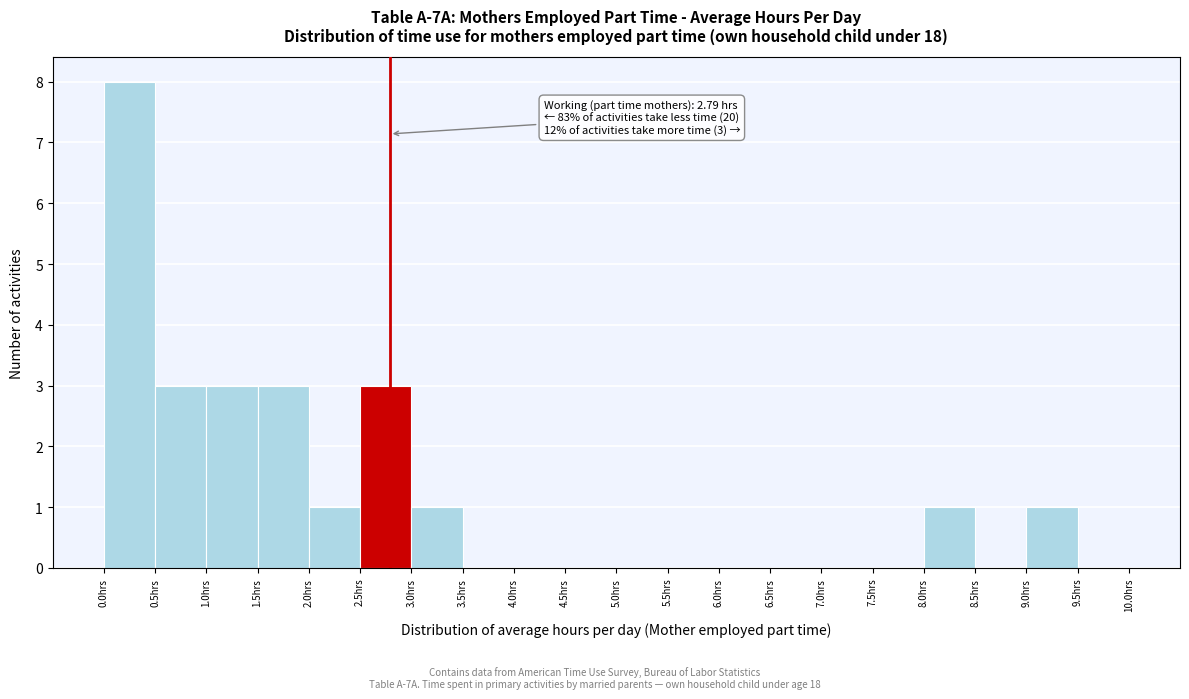

Over which range of the x-axis is the bar tallest?

0.0 to 0.5